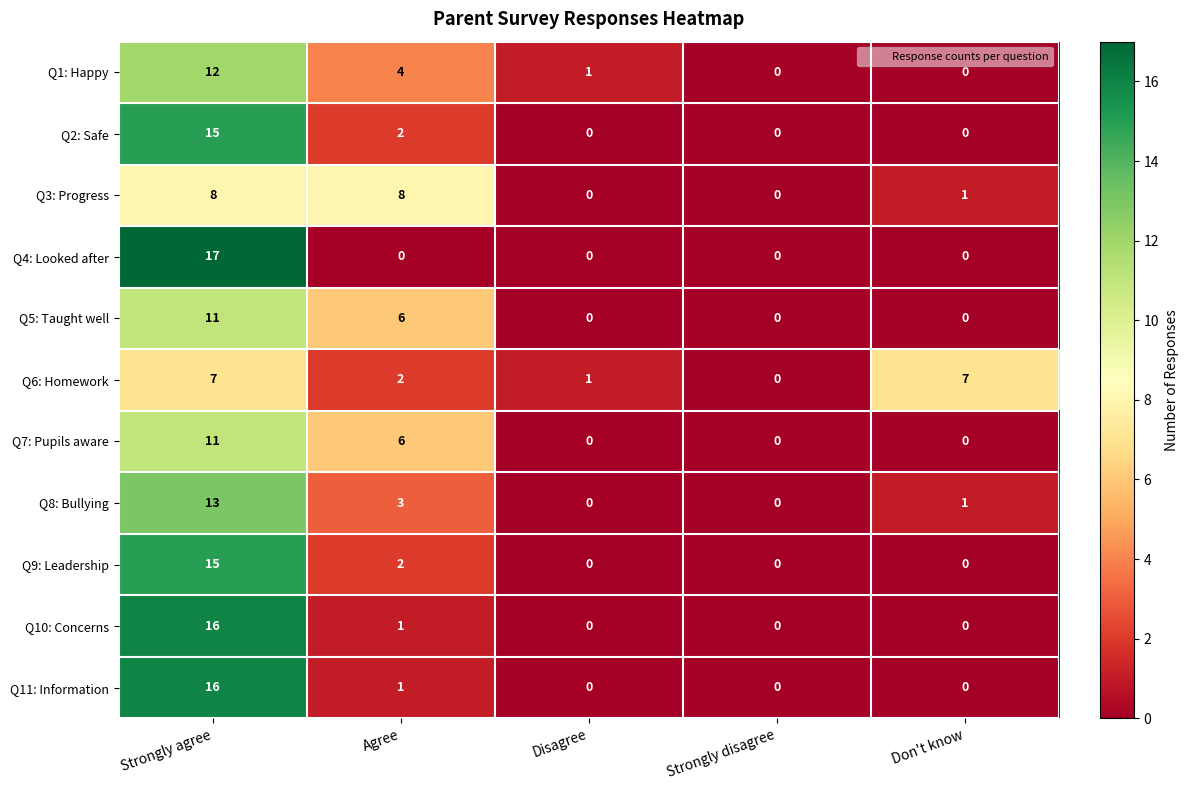

At which category is the sum across all series the highest?

Strongly agree